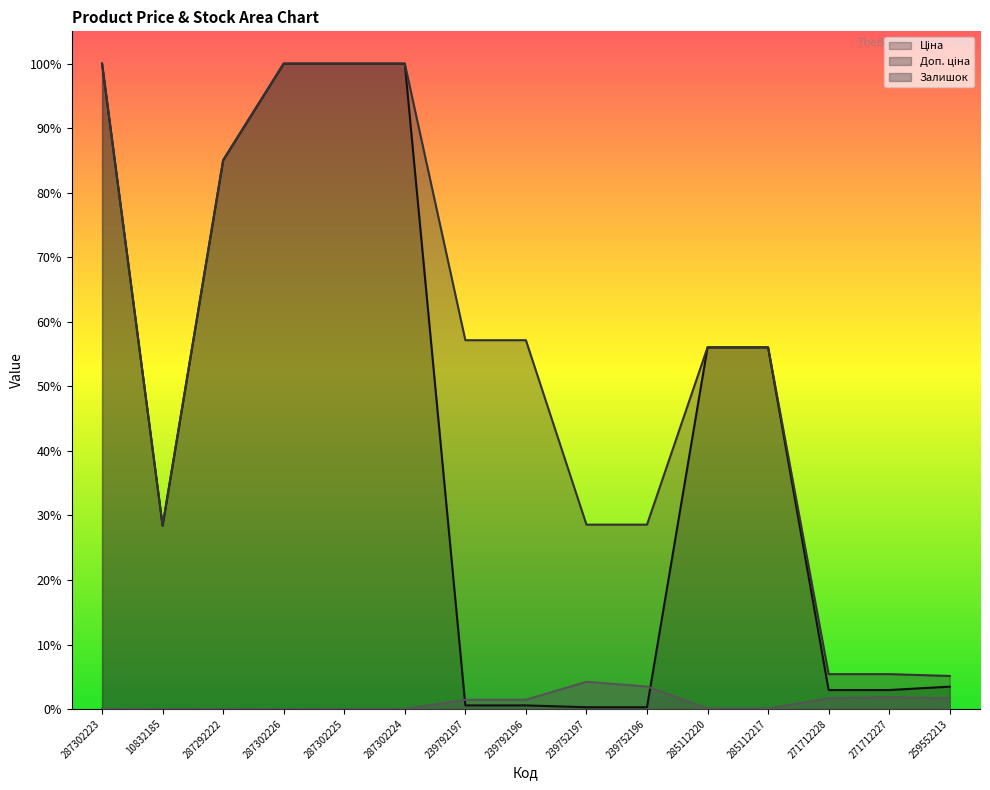

Between 287302223 and 10832185, which is larger?

287302223